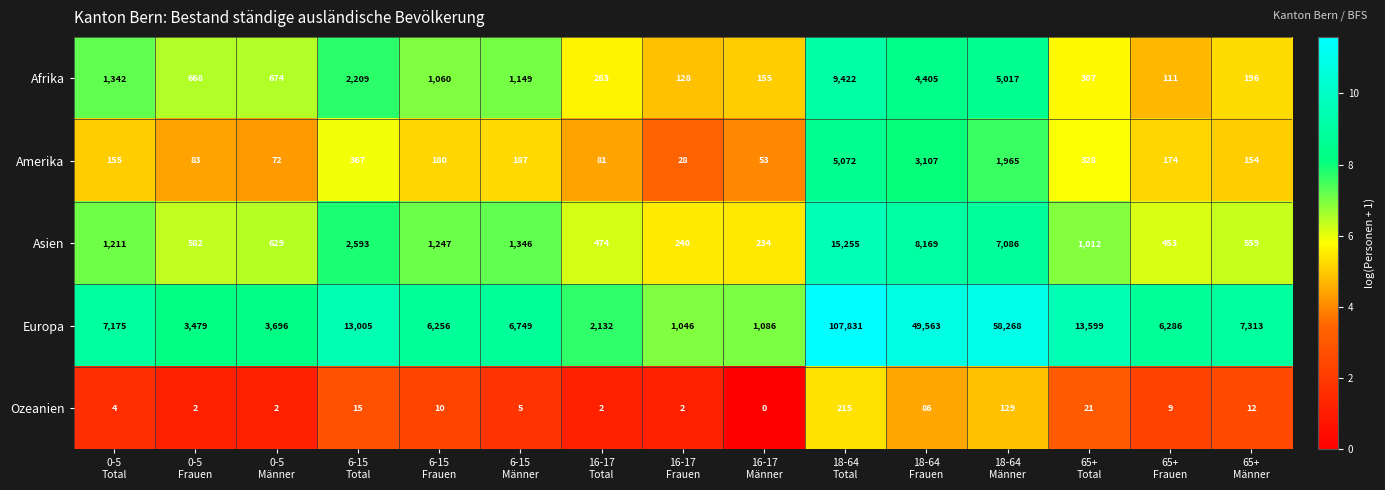

What is the difference between the maximum and minimum values in the Ozeanien series?

215